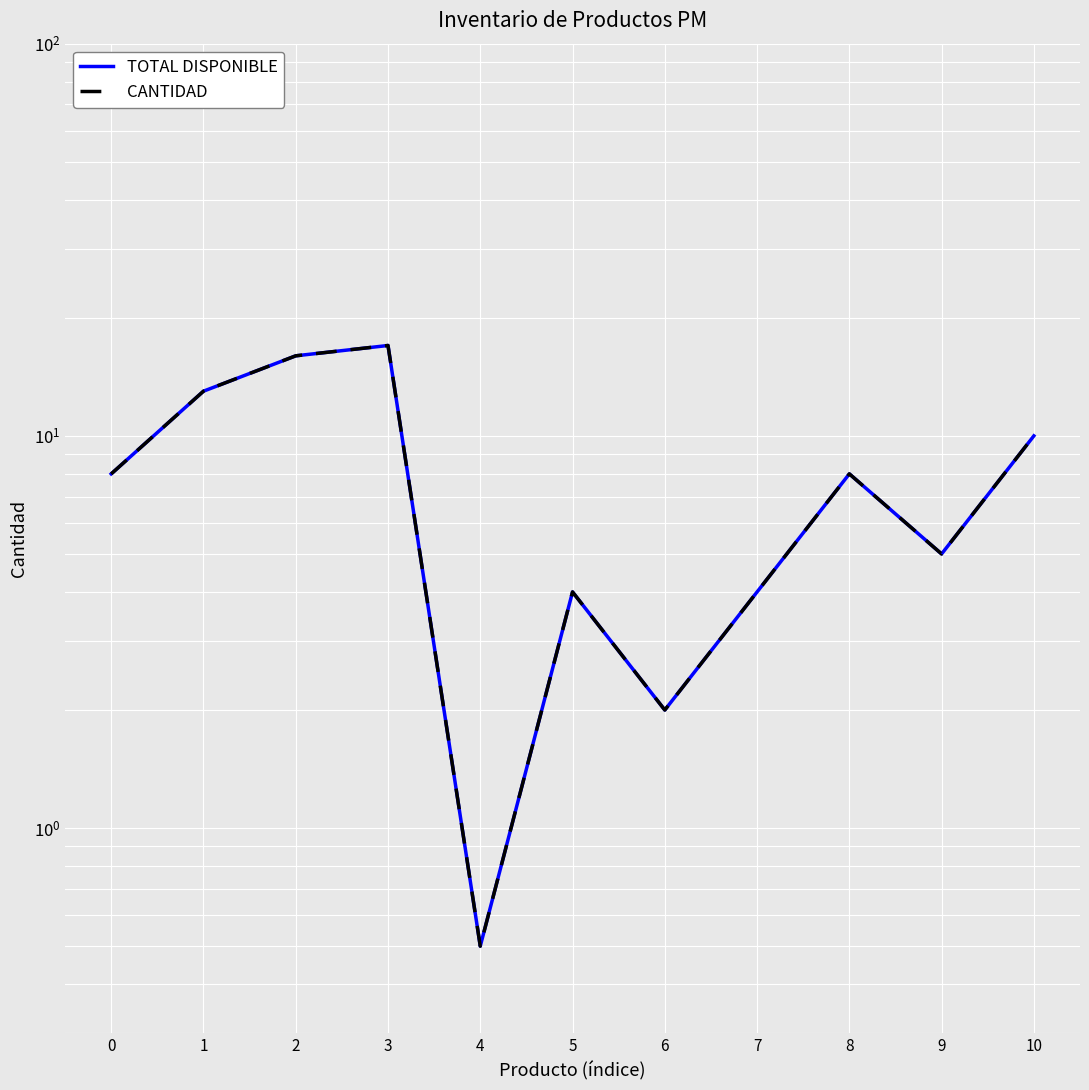

Reading left to right, extract all data points from this chart.

TOTAL DISPONIBLE: 8.0	13.0	16.0	17.0	0.5	4.0	2.0	4.0	8.0	5.0	10.0
CANTIDAD: 8.0	13.0	16.0	17.0	0.5	4.0	2.0	4.0	8.0	5.0	10.0